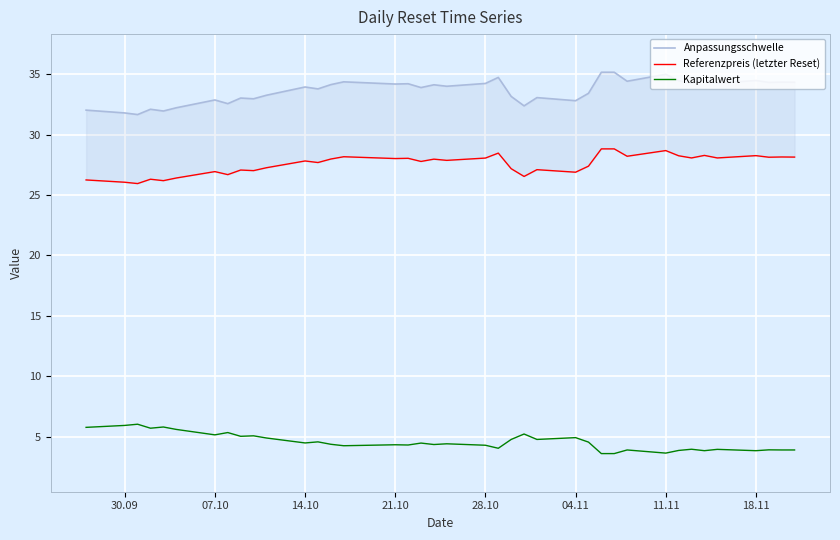

What is the maximum value for Kapitalwert?

6.0